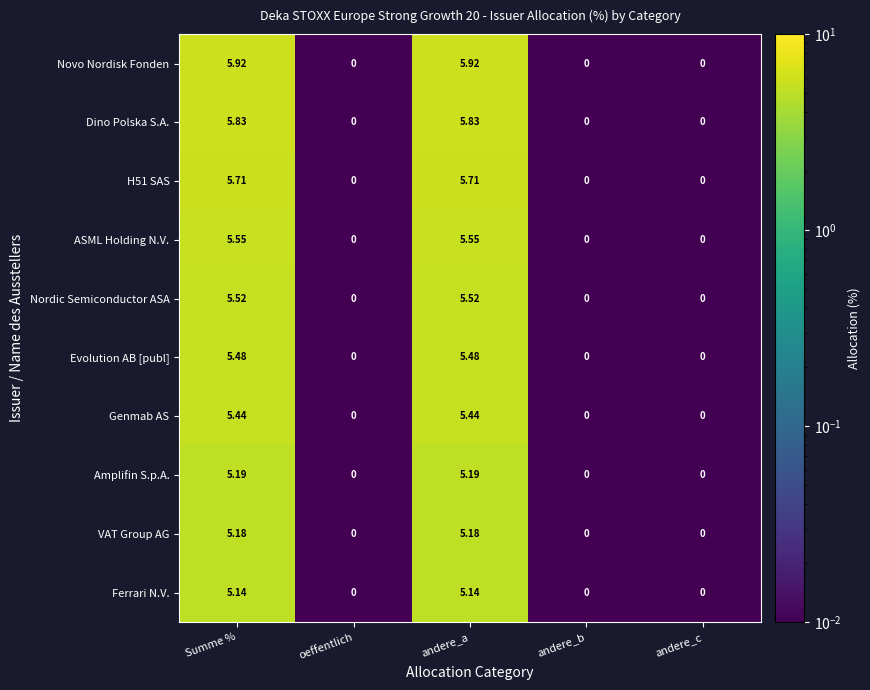

Which series has the widest spread of values?

Novo Nordisk Fonden